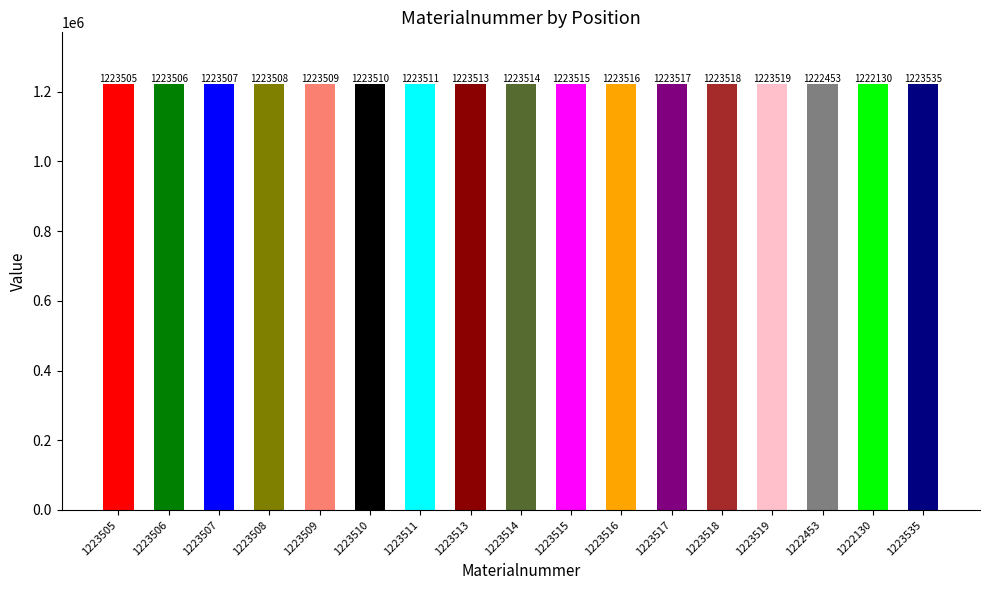

Reading left to right, transcribe all the data shown in this chart.

1223505	1223506	1223507	1223508	1223509	1223510	1223511	1223513	1223514	1223515	1223516	1223517	1223518	1223519	1222453	1222130	1223535